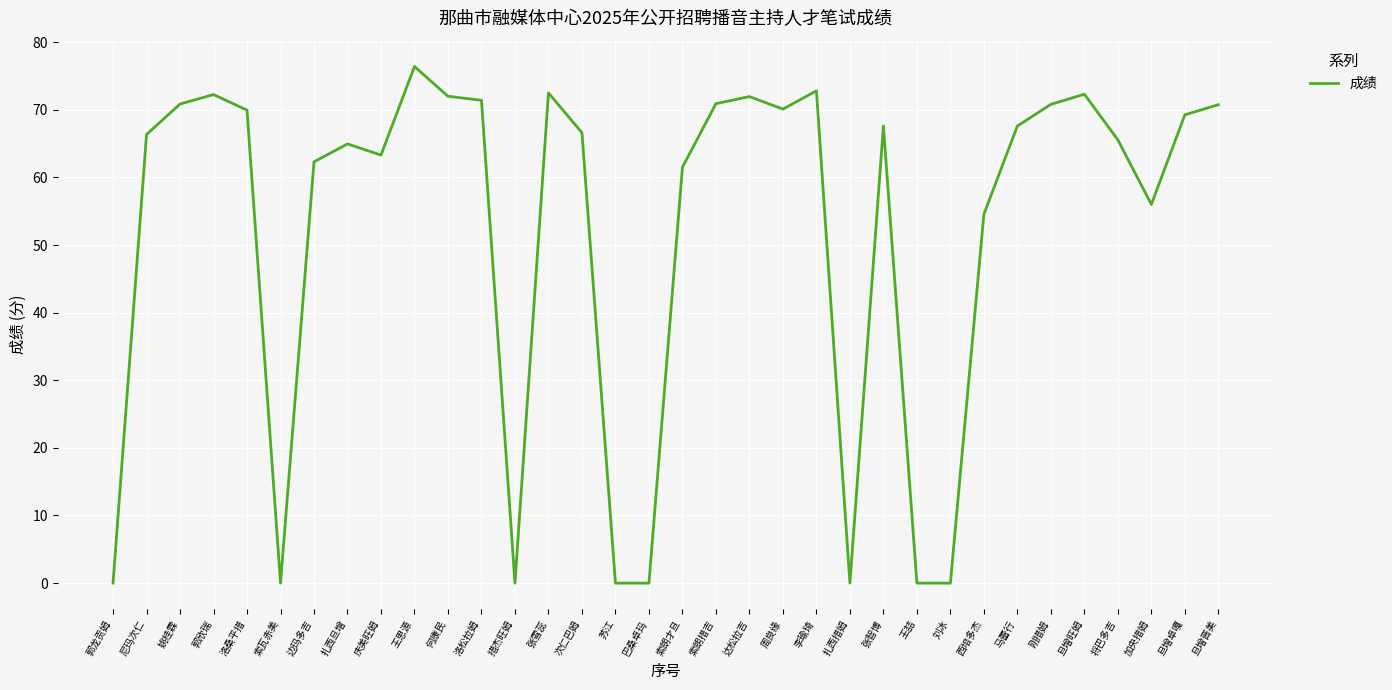

At which category does the data reach its first local peak?

郭欣瑞